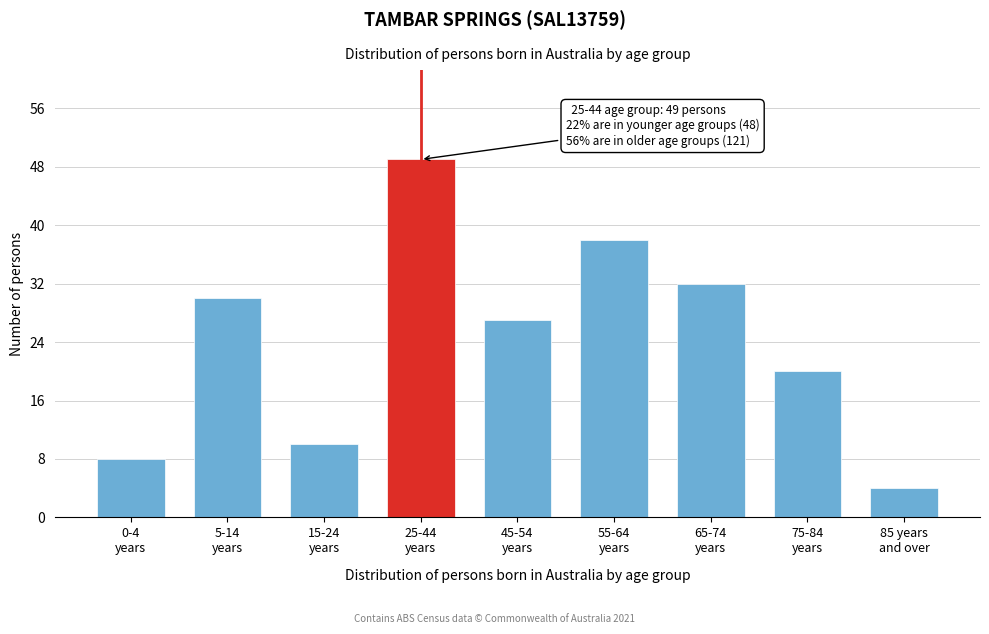

Reading left to right, list all the values displayed in this chart.

8	30	10	49	27	38	32	20	4